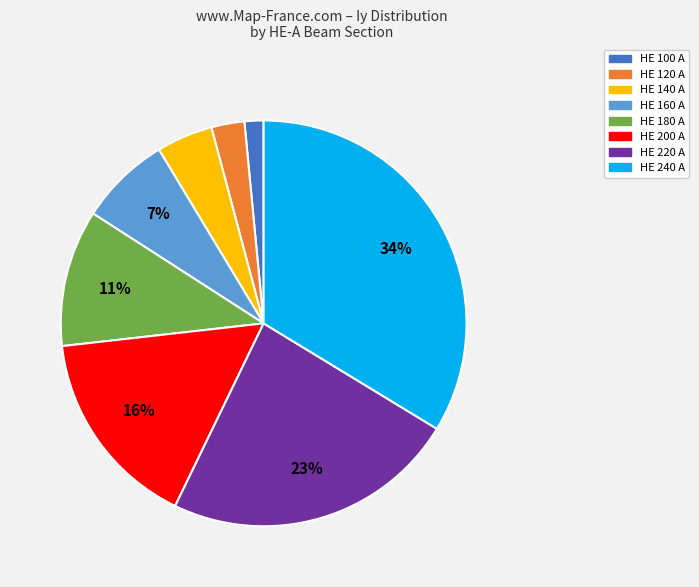

Between HE 180 A and HE 100 A, which is larger?

HE 180 A